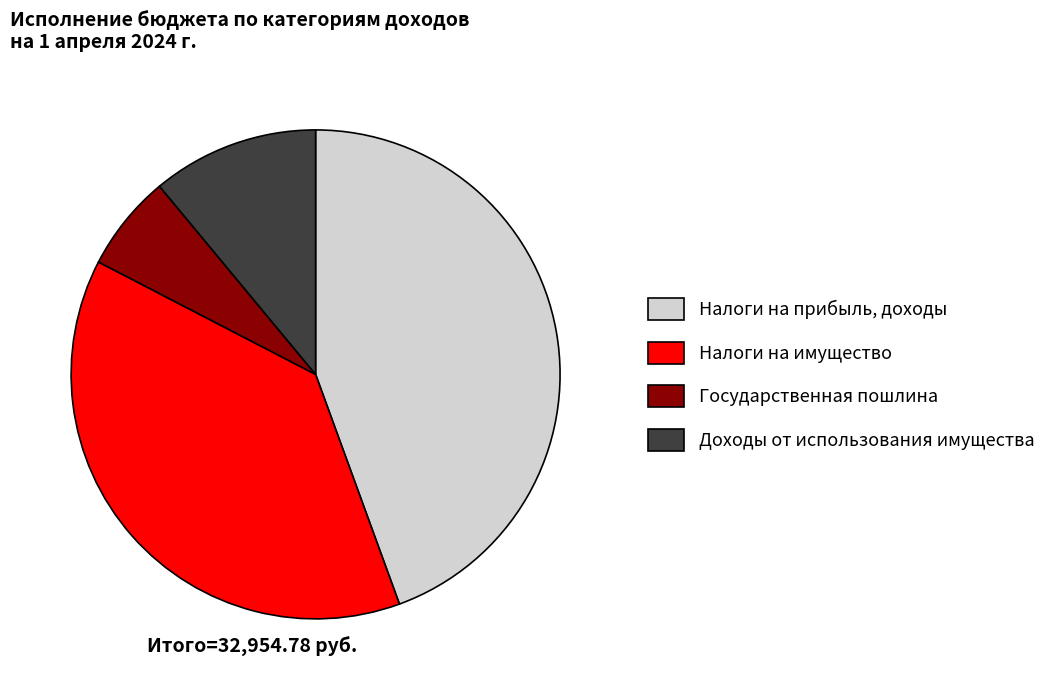

Does any single category account for the majority?

No